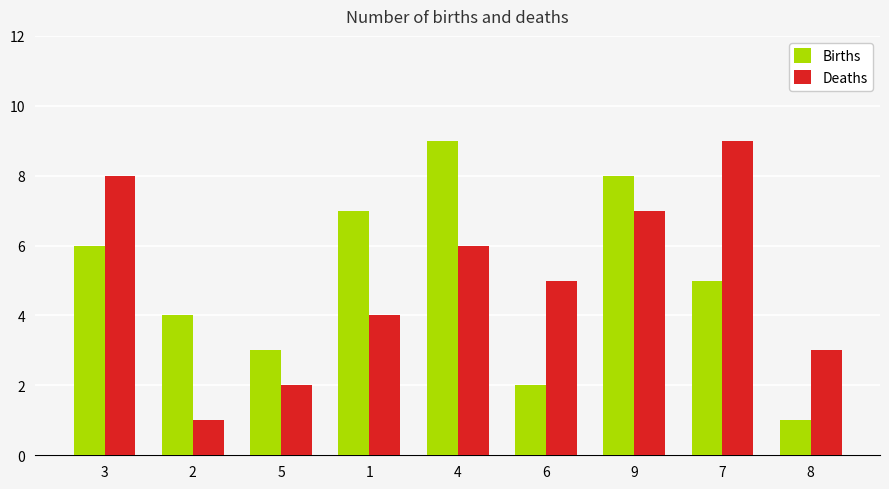

What is the greatest value displayed?

9